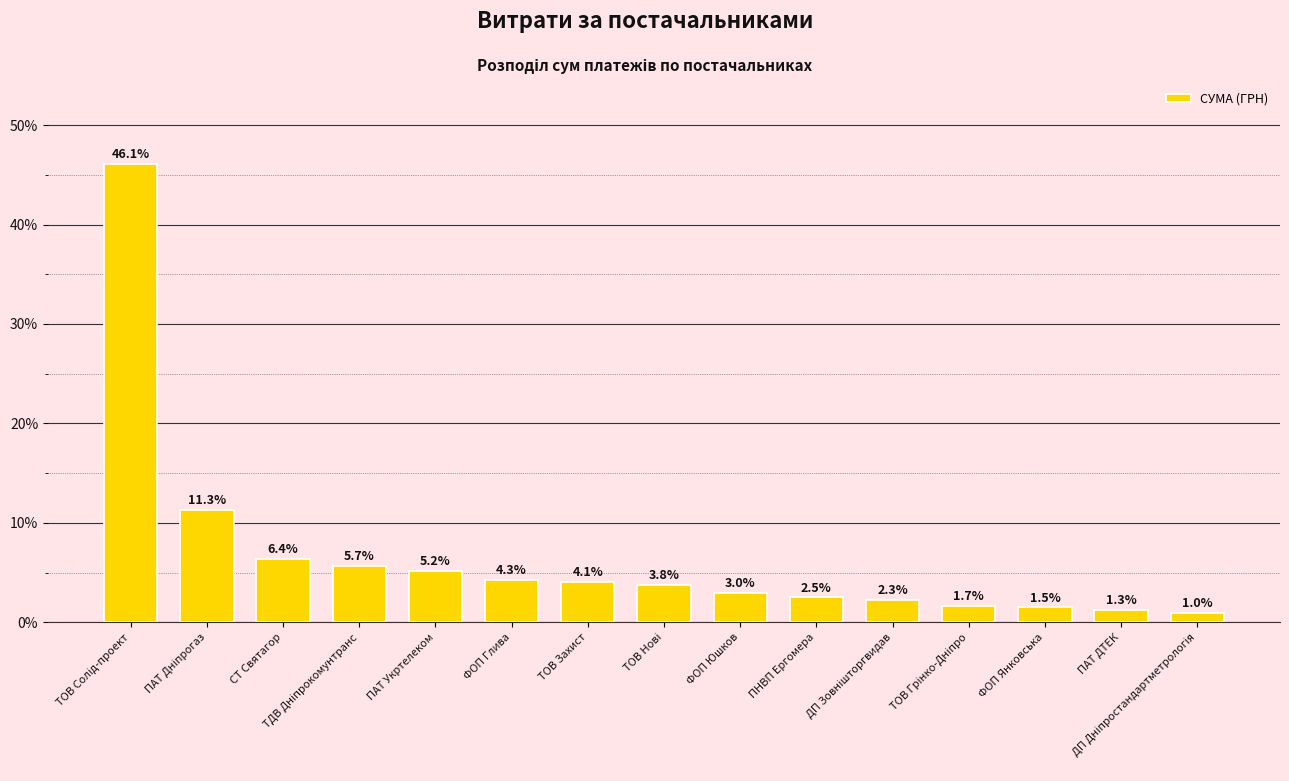

What is the smallest value displayed?

1.0